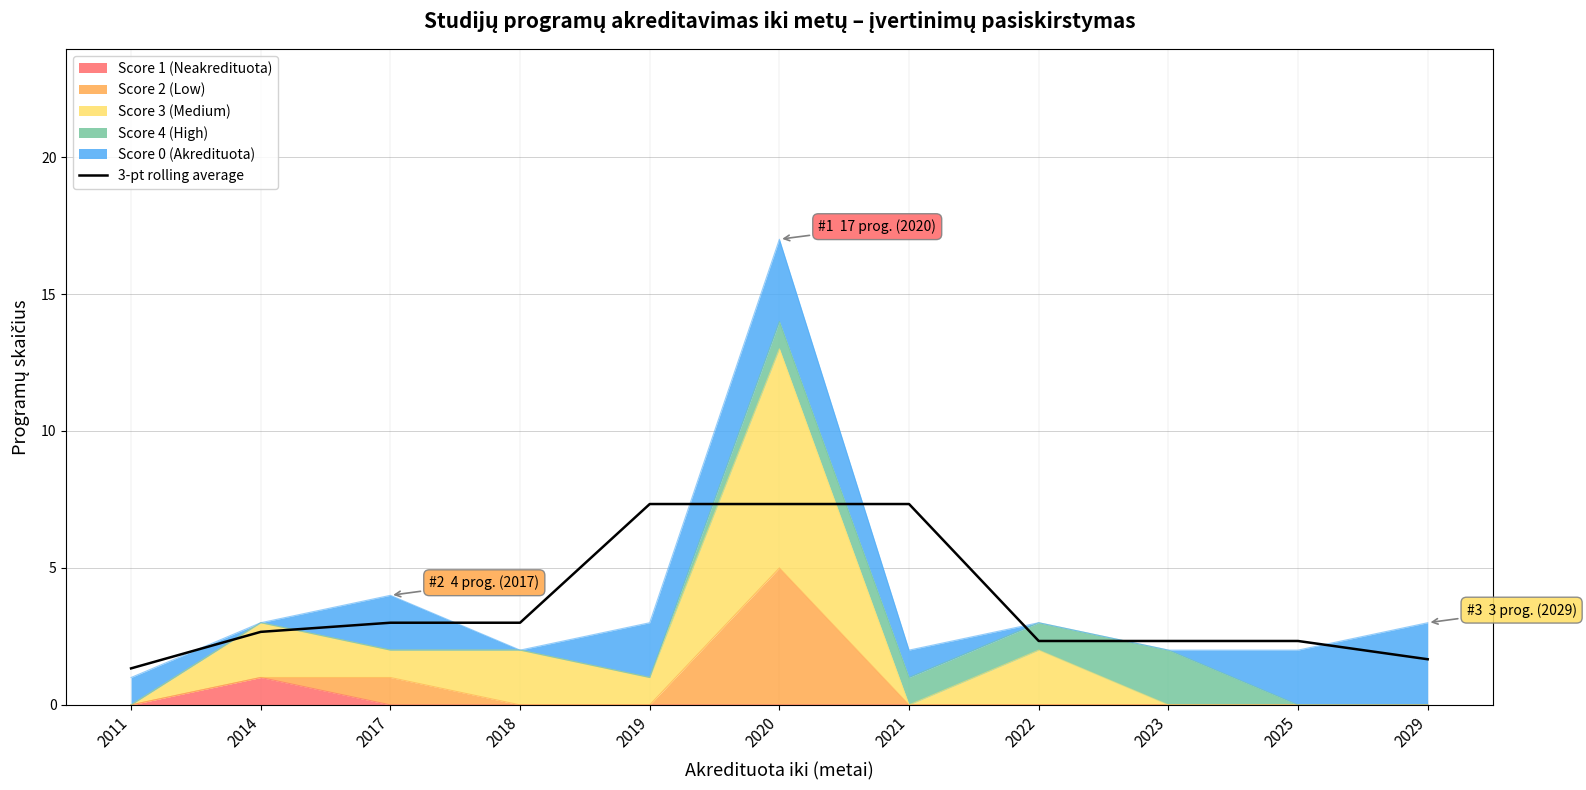

Which has a higher value, 2023 or 2020?

2020